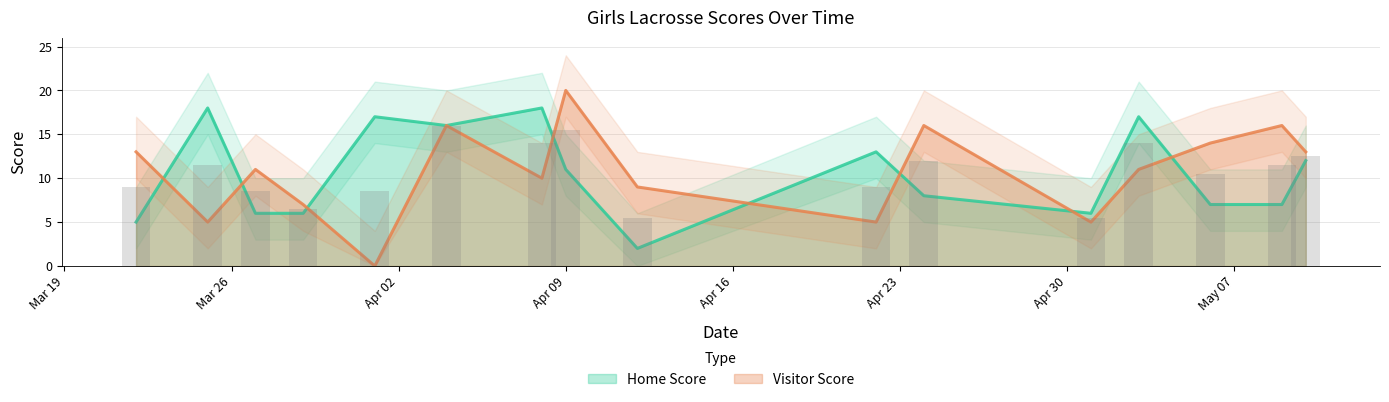

What is the difference between the highest and lowest values at 2019-04-12?

7